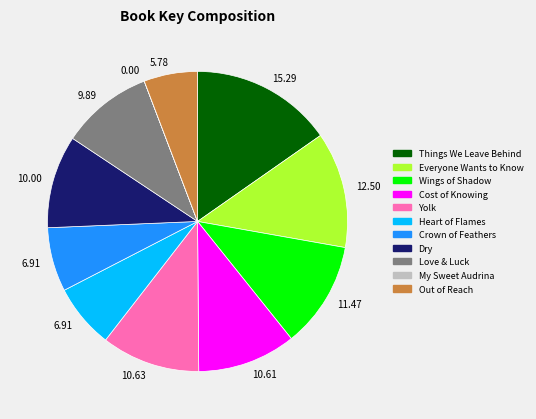

Is there a majority slice in this chart?

No